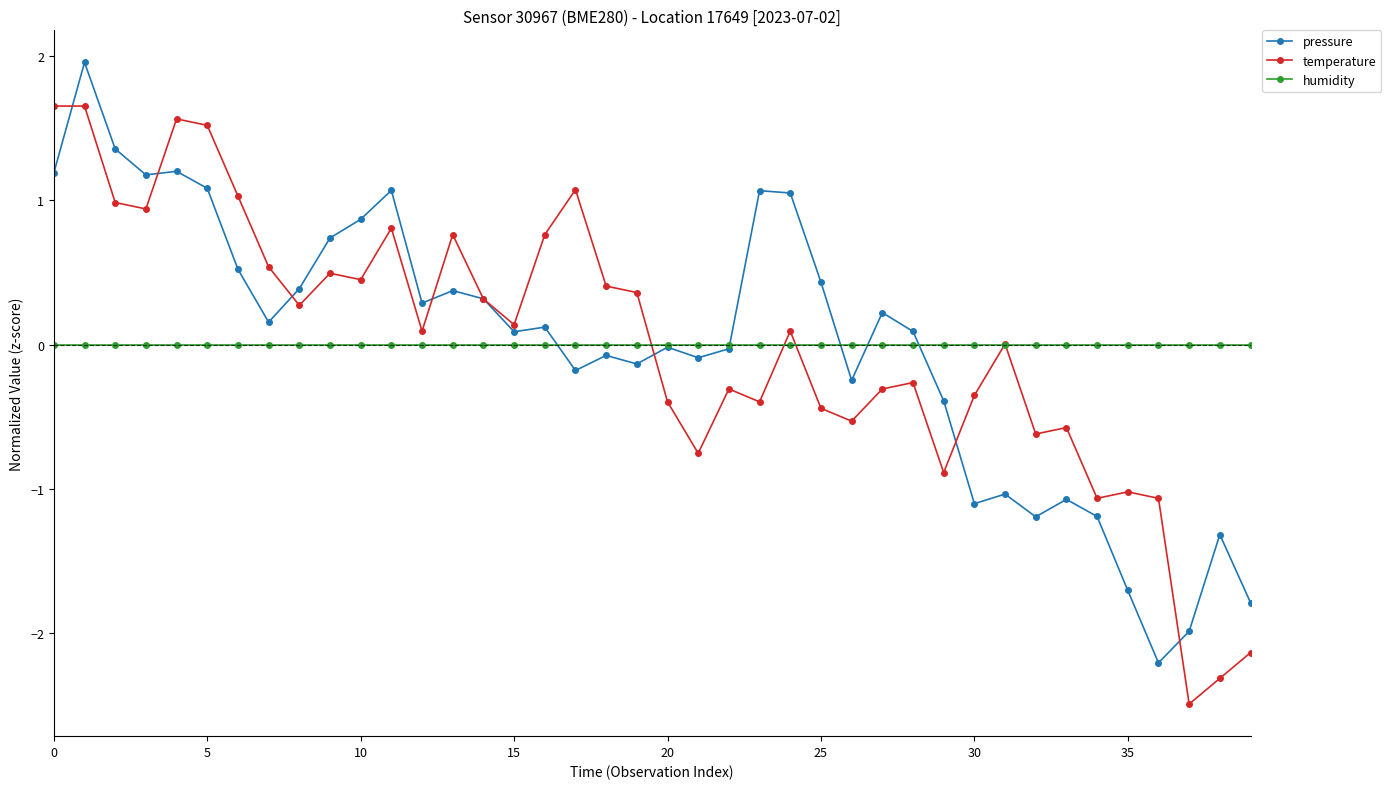

True or false: pressure has more than 1 points higher than both neighbors.

True